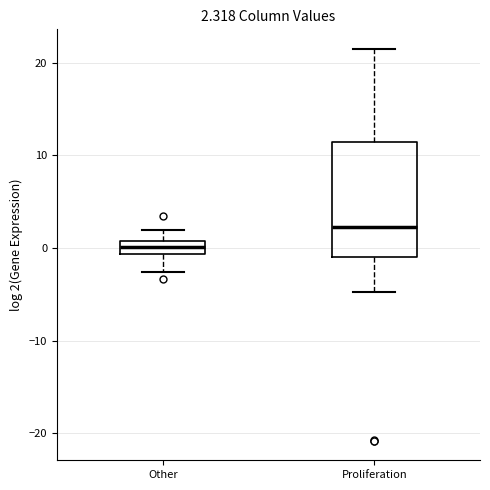

Which box has the highest median line?

Proliferation